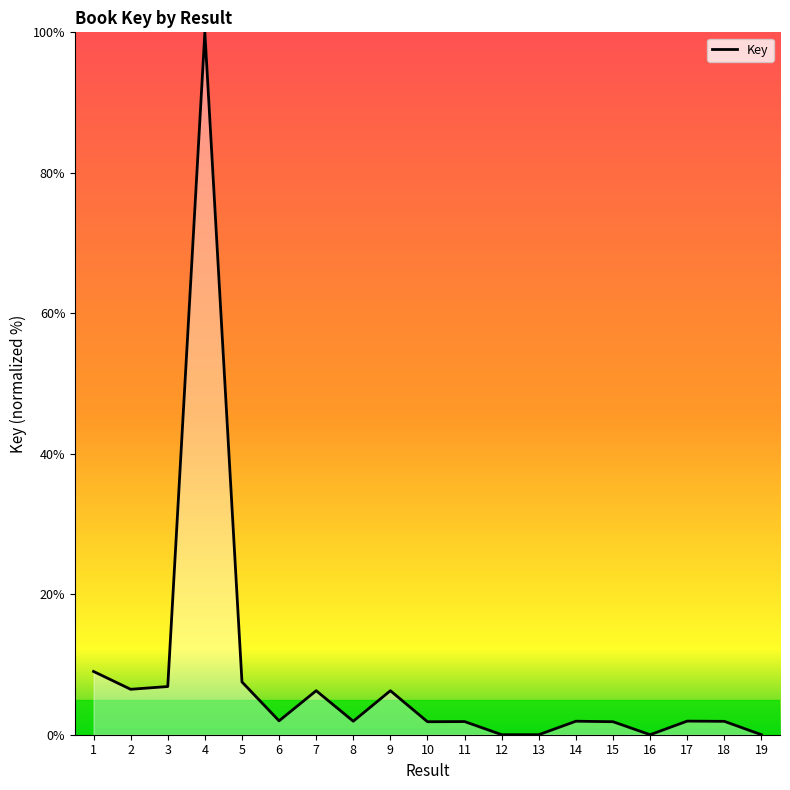

Where is the first local maximum?

4